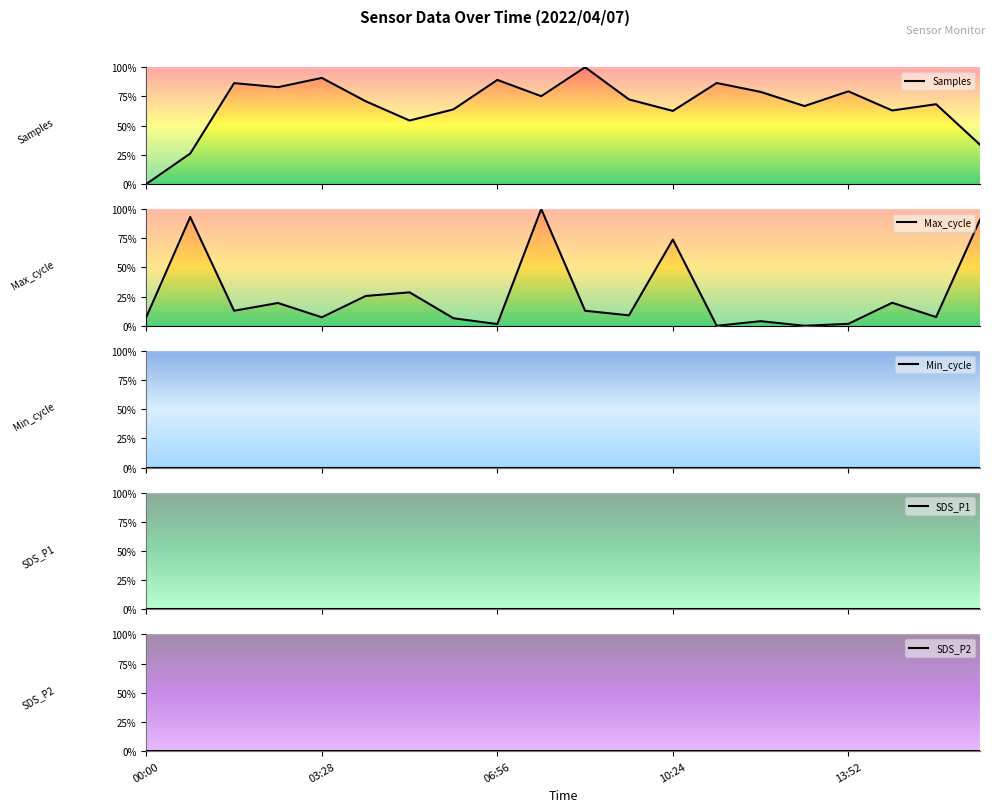

What is the difference between the Max_cycle values at 00:00 and 15?

7.5